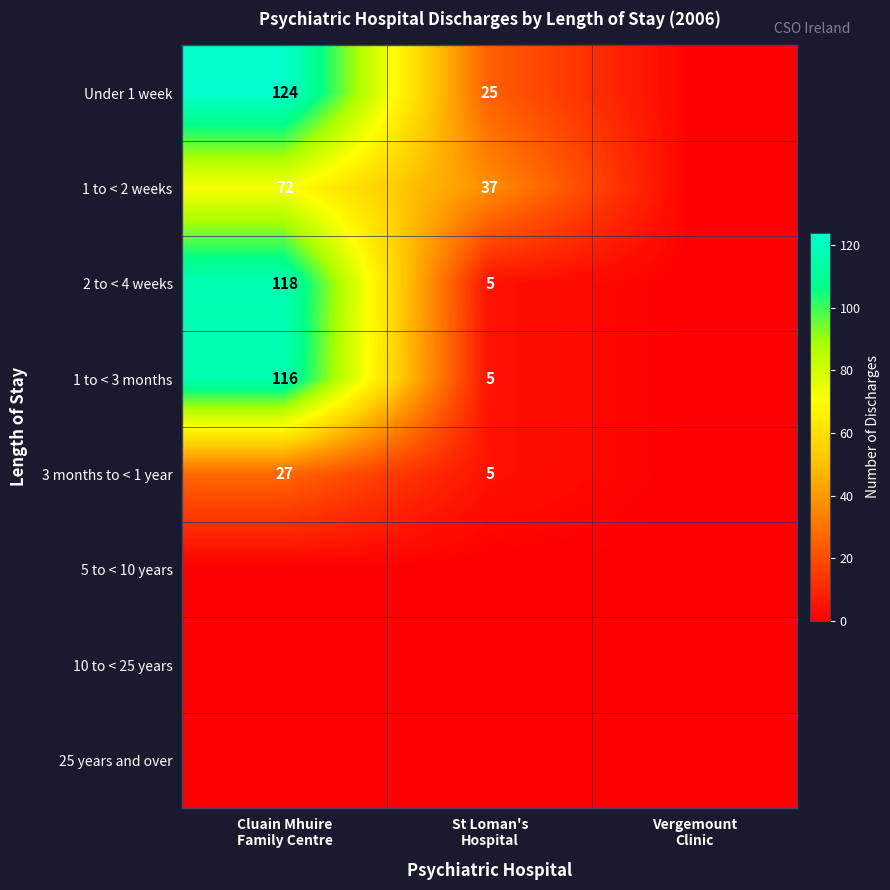

Which category has the lowest value in the 5 to < 10 years series?

Cluain Mhuire Family Centre